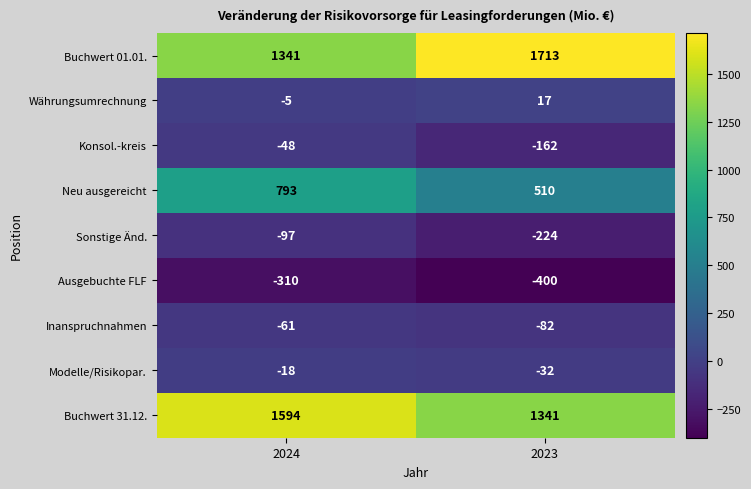

What is the sum of all Ausgebuchte FLF values?

-710